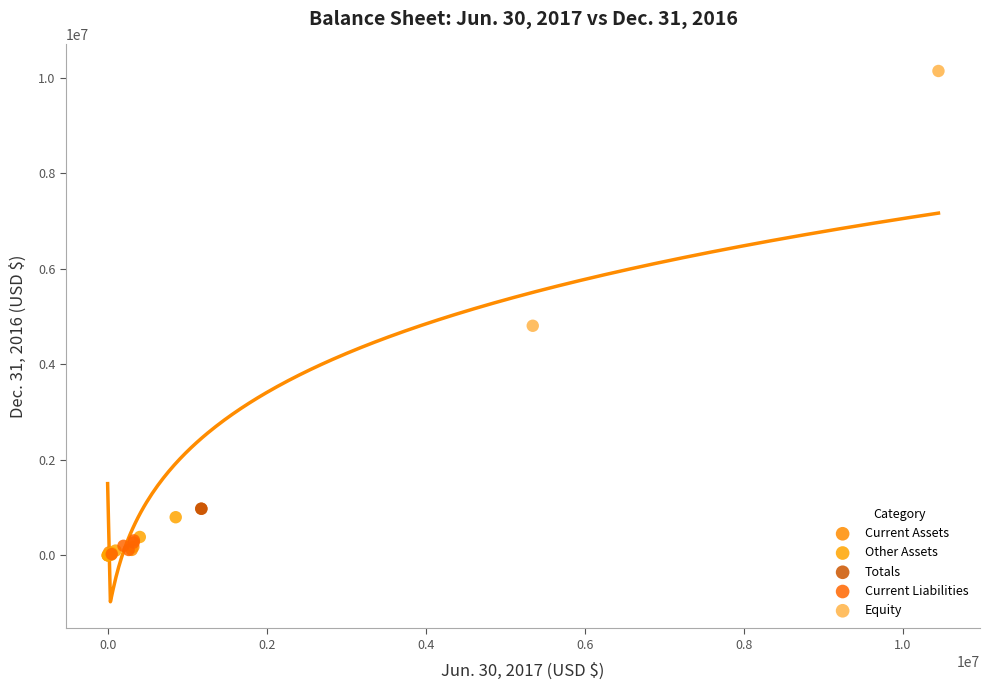

Which series contains the highest Y value?

Equity